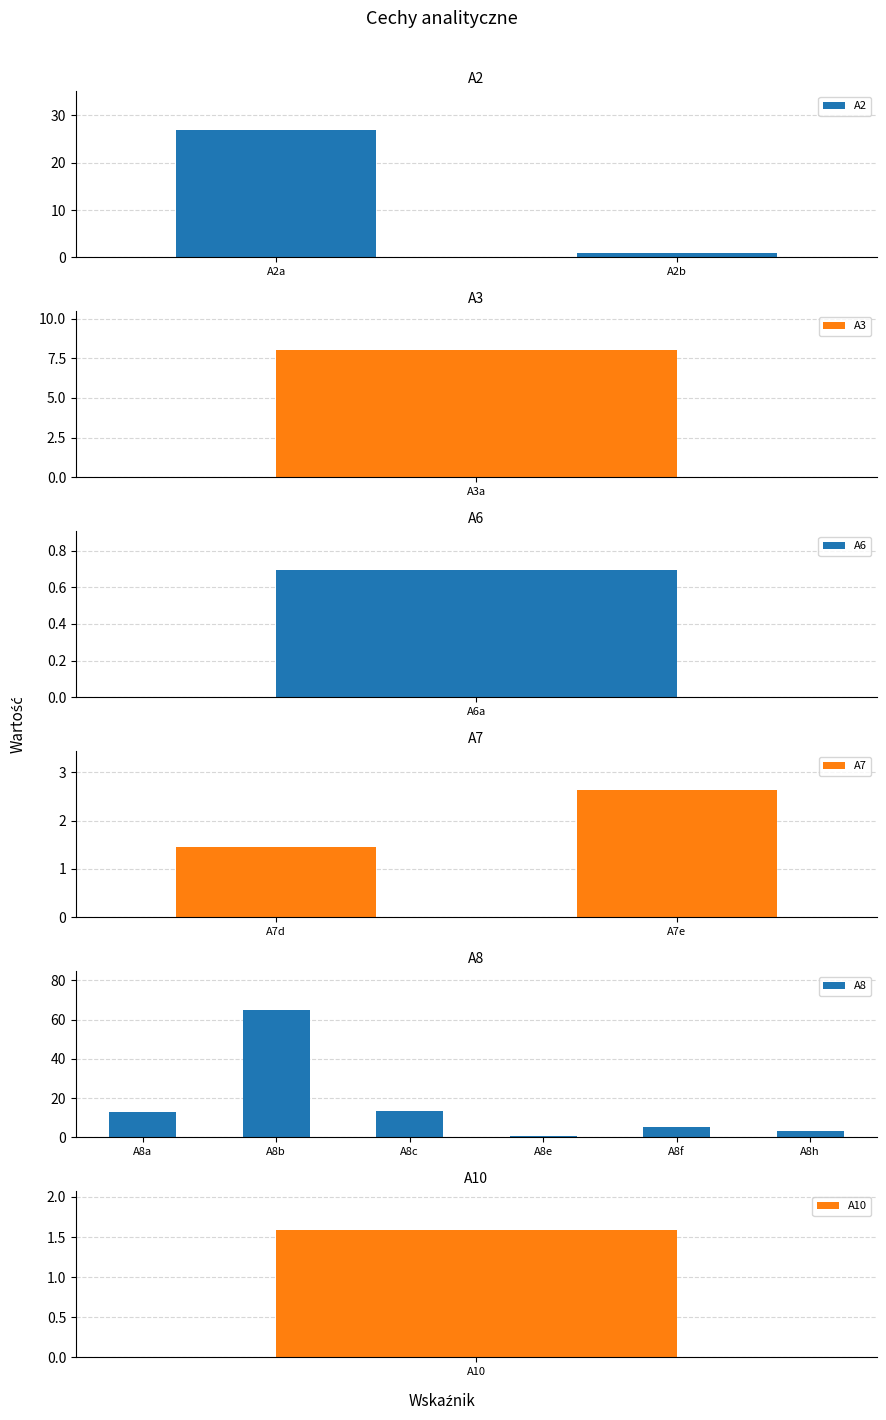

What is the approximate value at A7d?

1.5